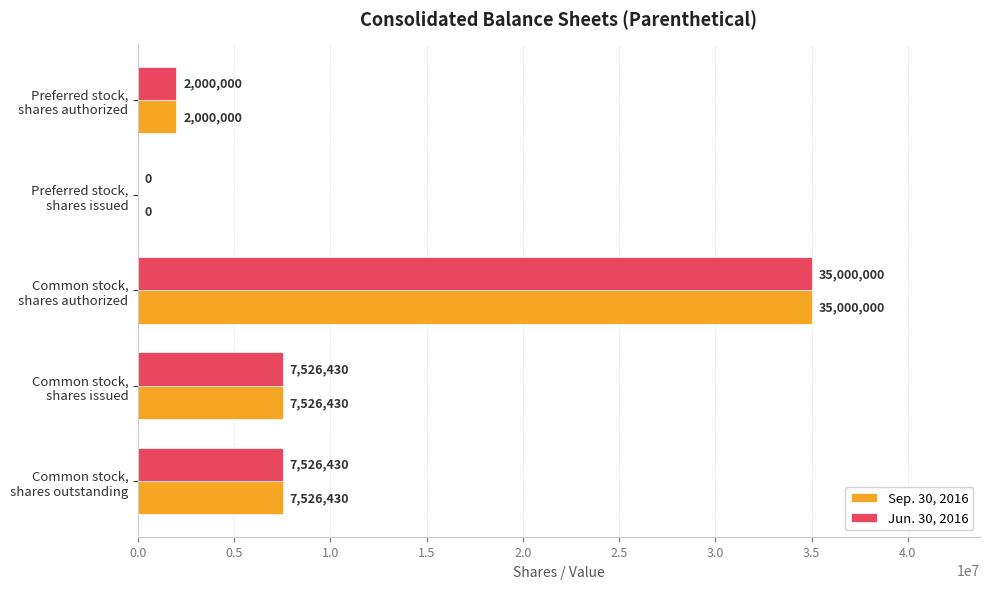

What is the sum of all Sep. 30, 2016 values?

52052860